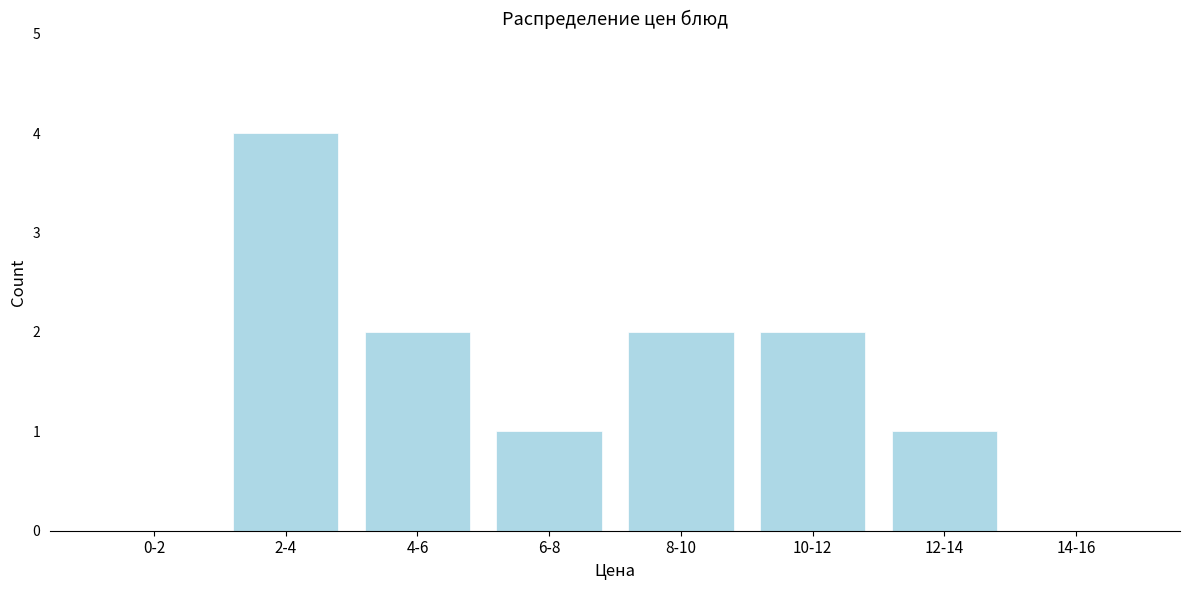

Reading right to left, what are all the values shown in this chart?

14-16=0	12-14=1	10-12=2	8-10=2	6-8=1	4-6=2	2-4=4	0-2=0